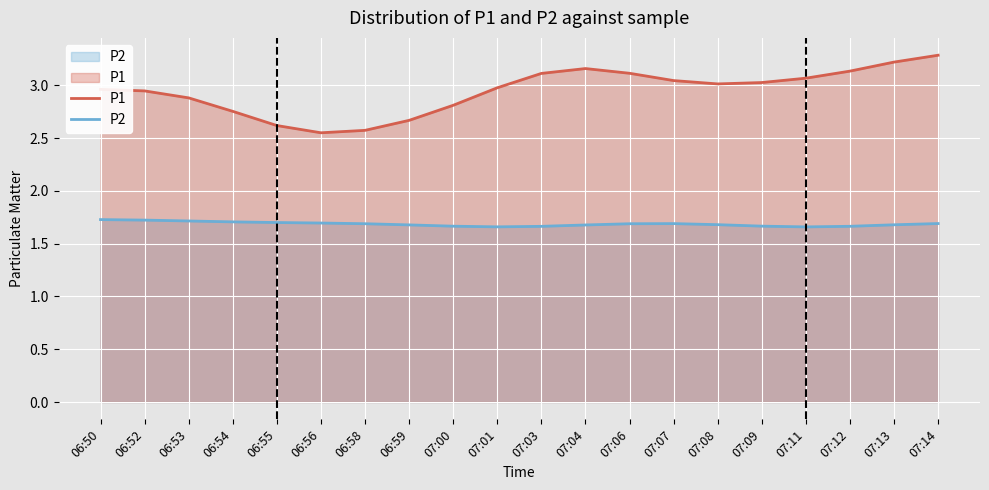

True or false: P2 and P1 intersect in this chart.

False